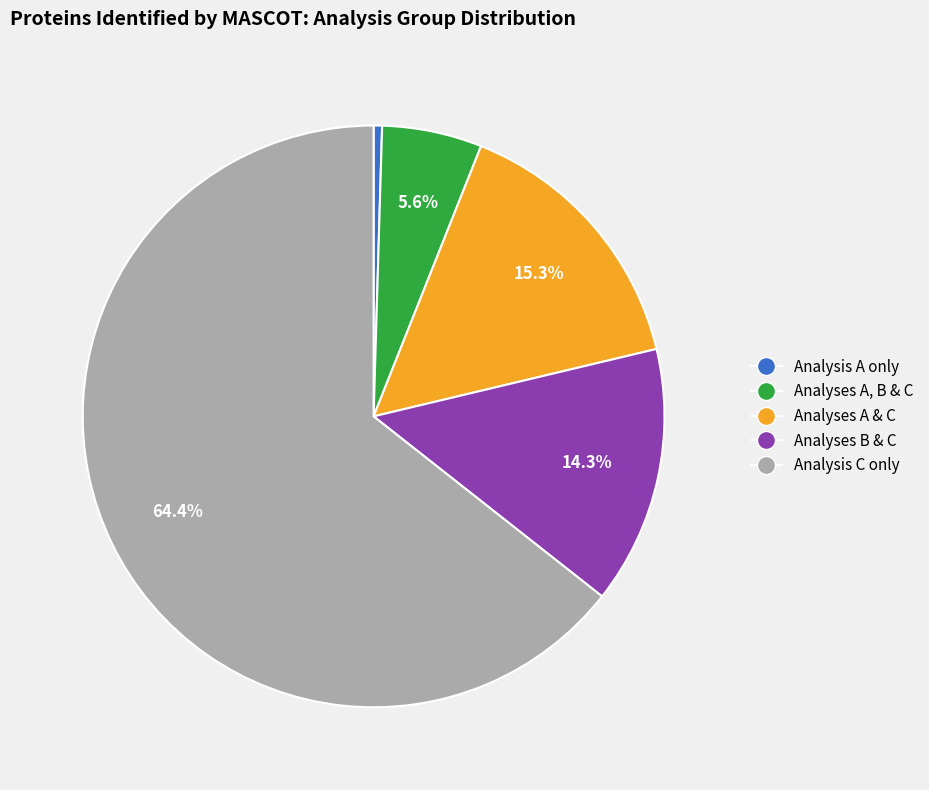

Is there a majority slice in this chart?

Yes